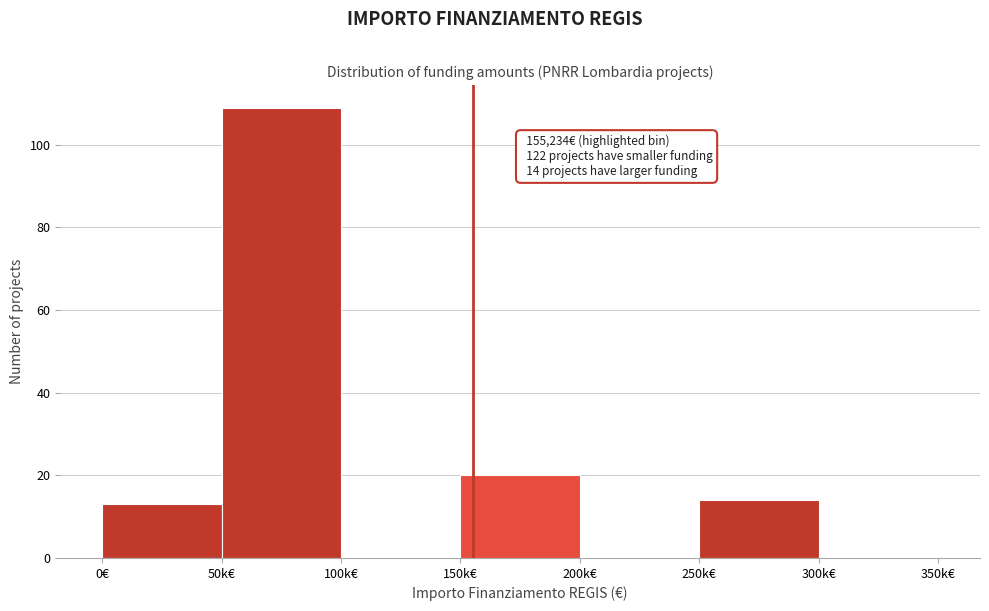

Reading left to right, extract all data points from this chart.

0€=13	50k€=109	100k€=0	150k€=20	200k€=0	250k€=14	300k€=0